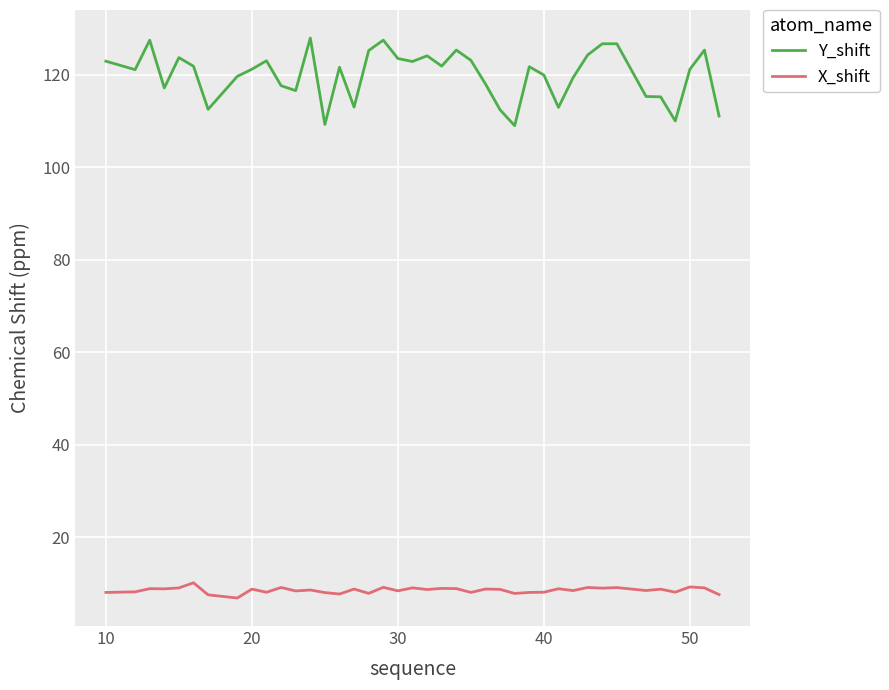

Which series has the largest range (max minus min)?

Y_shift